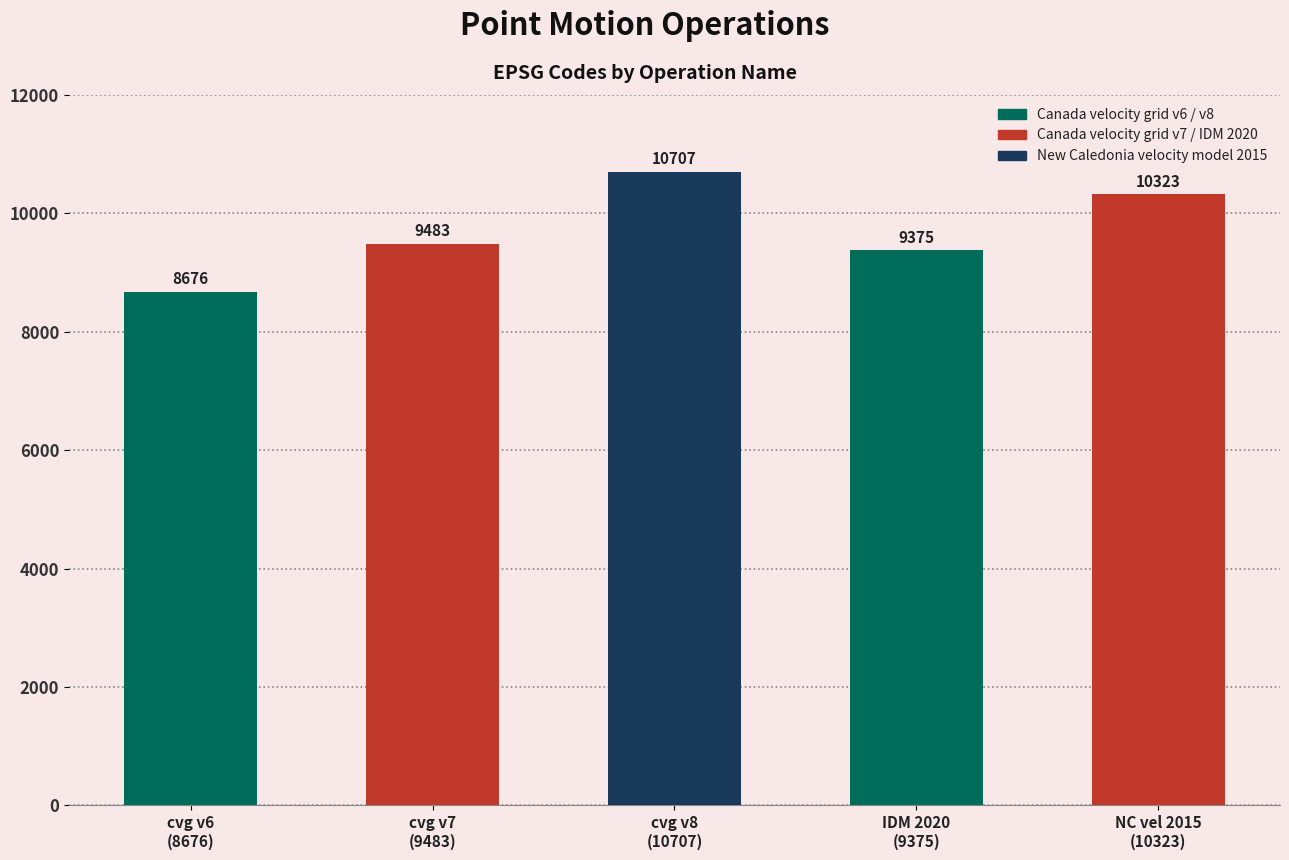

At which label is the value closest to 9691?

cvg v7
(9483)